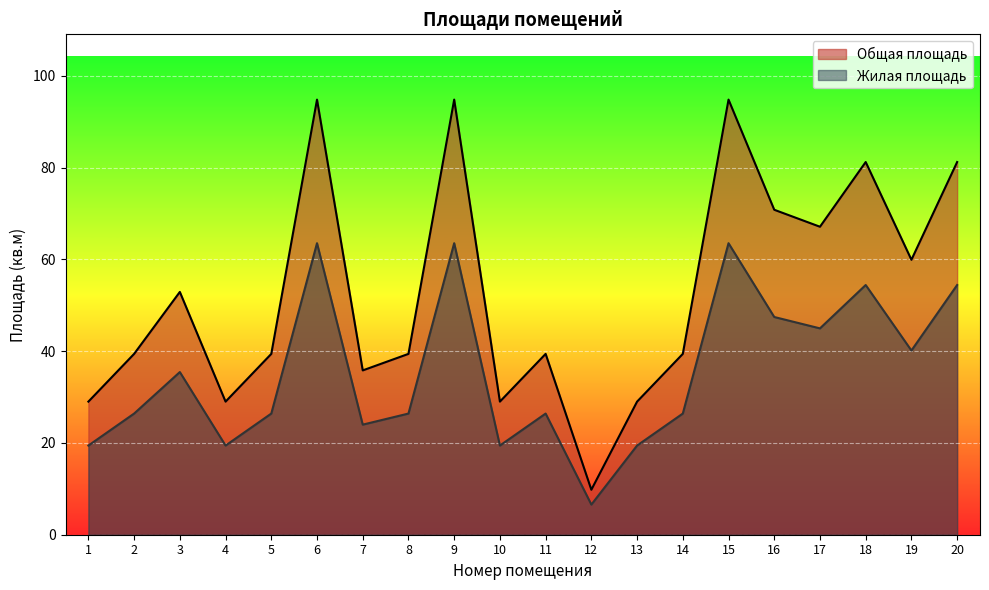

True or false: Общая площадь has a value of 9.3 at 8.

False